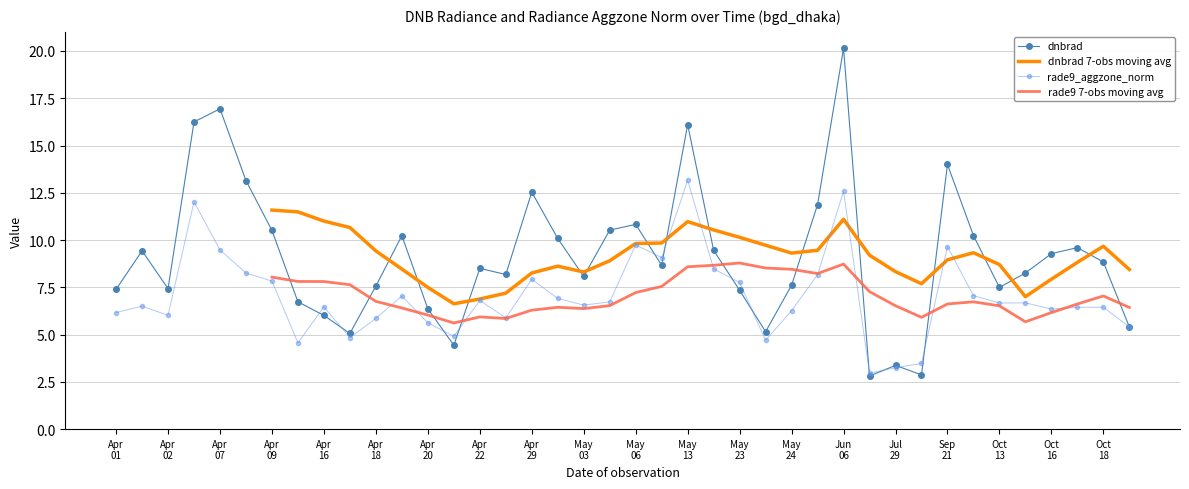

Which category has the lowest value across all series?

29